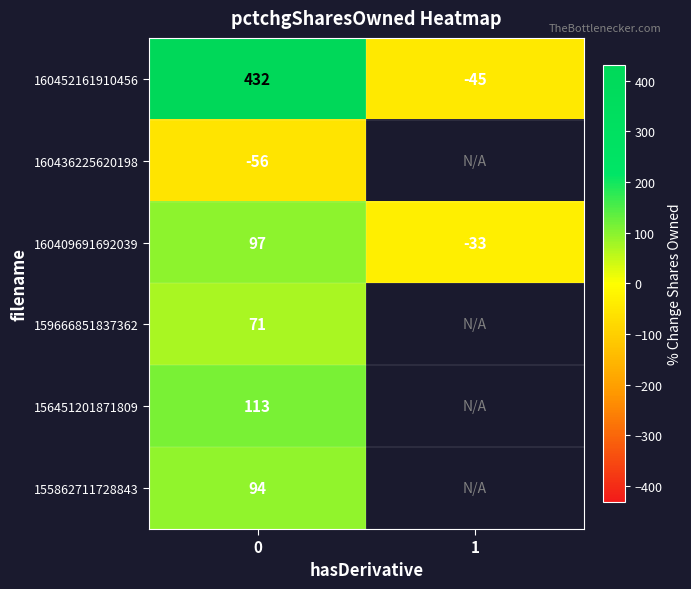

The value of 155862711728843 at 0 is 163.9. True or false?

False